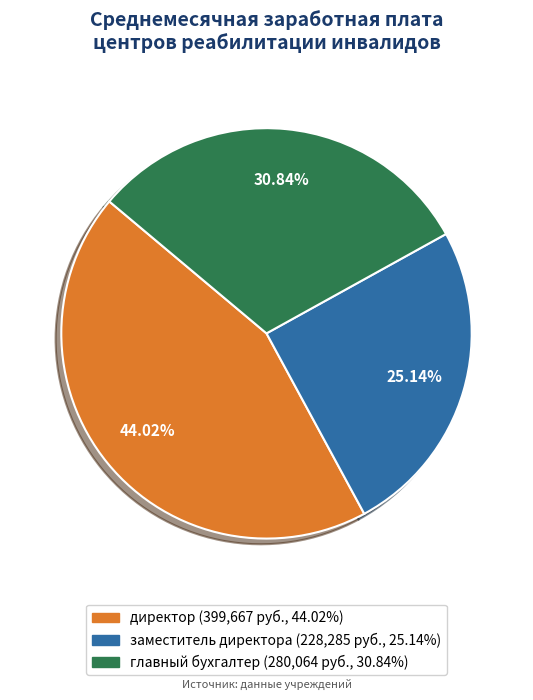

Is there any slice that represents more than half of the pie?

No